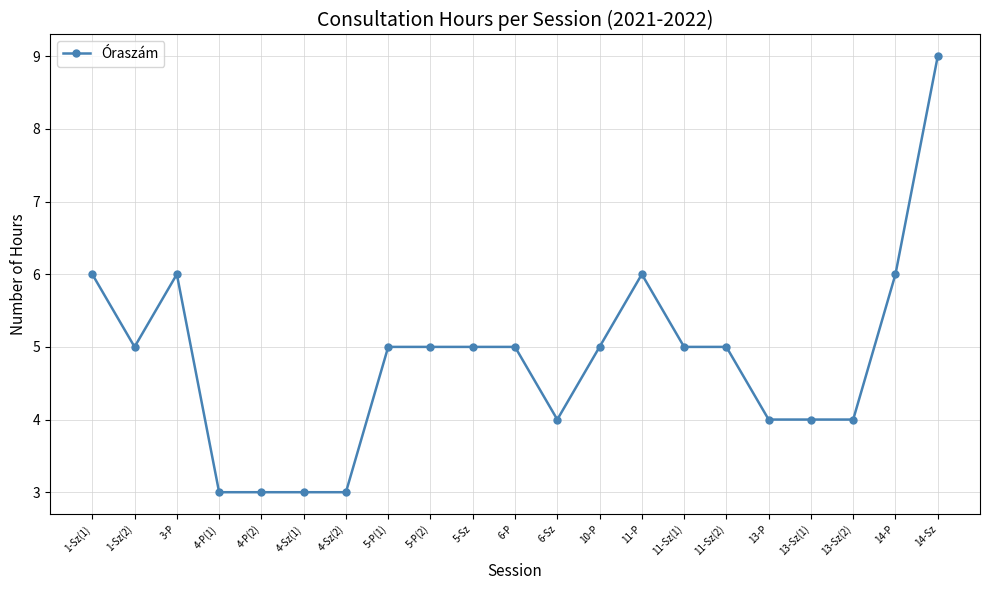

Does the chart have visible grid lines?

Yes